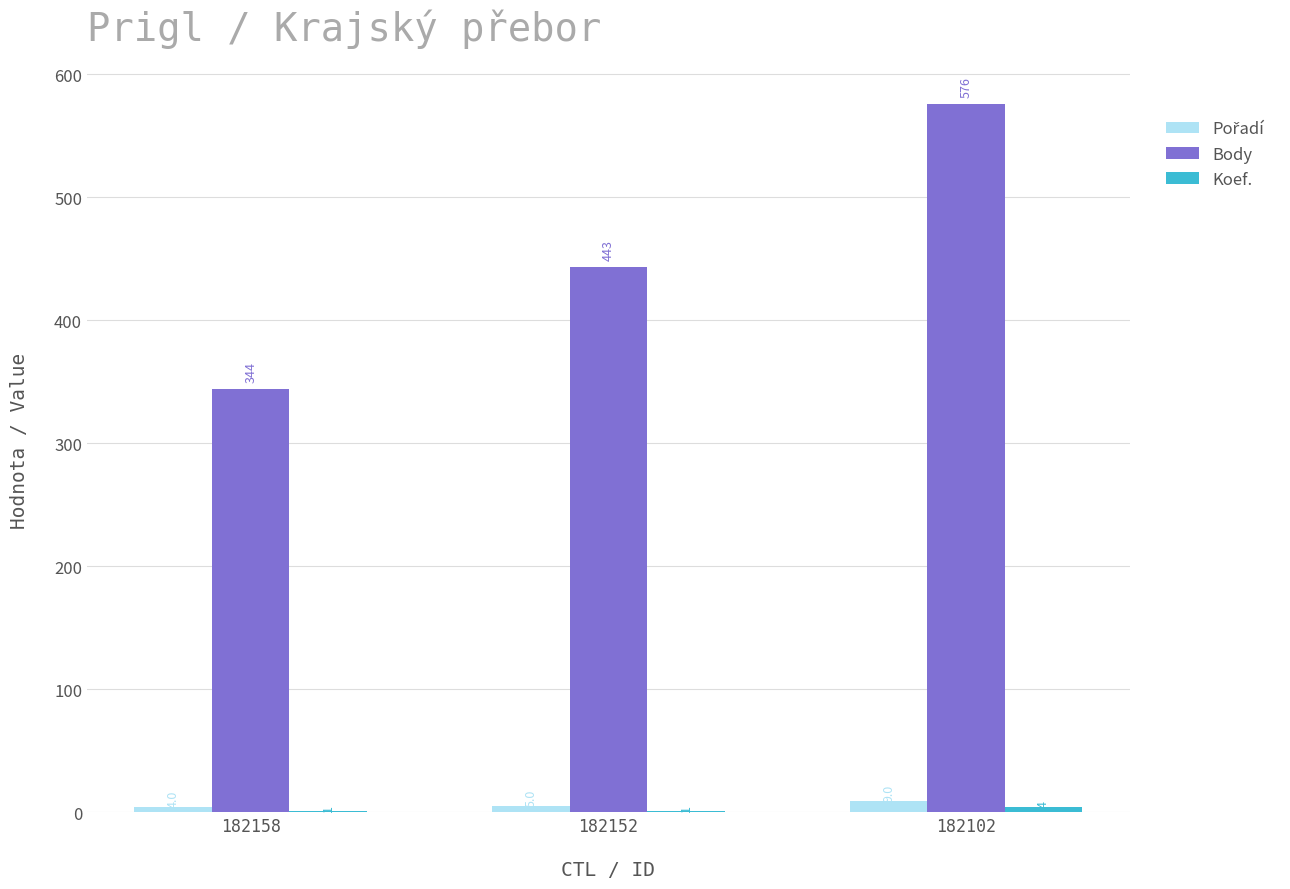

What value does the Body series have at 182158, to the nearest 10?

340